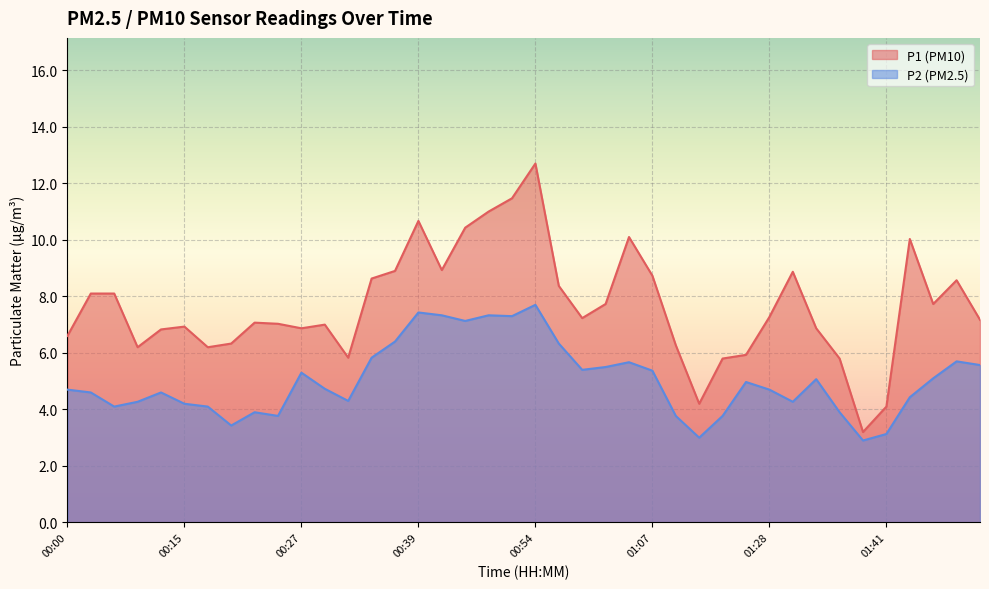

What is the difference between the highest and lowest values at 00:29?

2.3